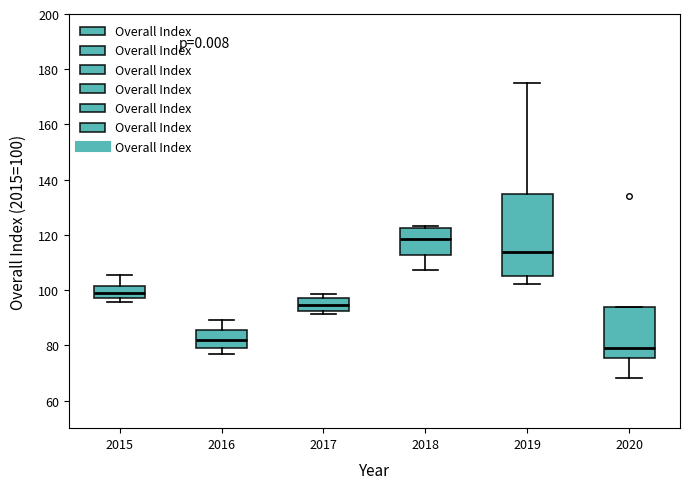

Which box has the highest median line?

2018